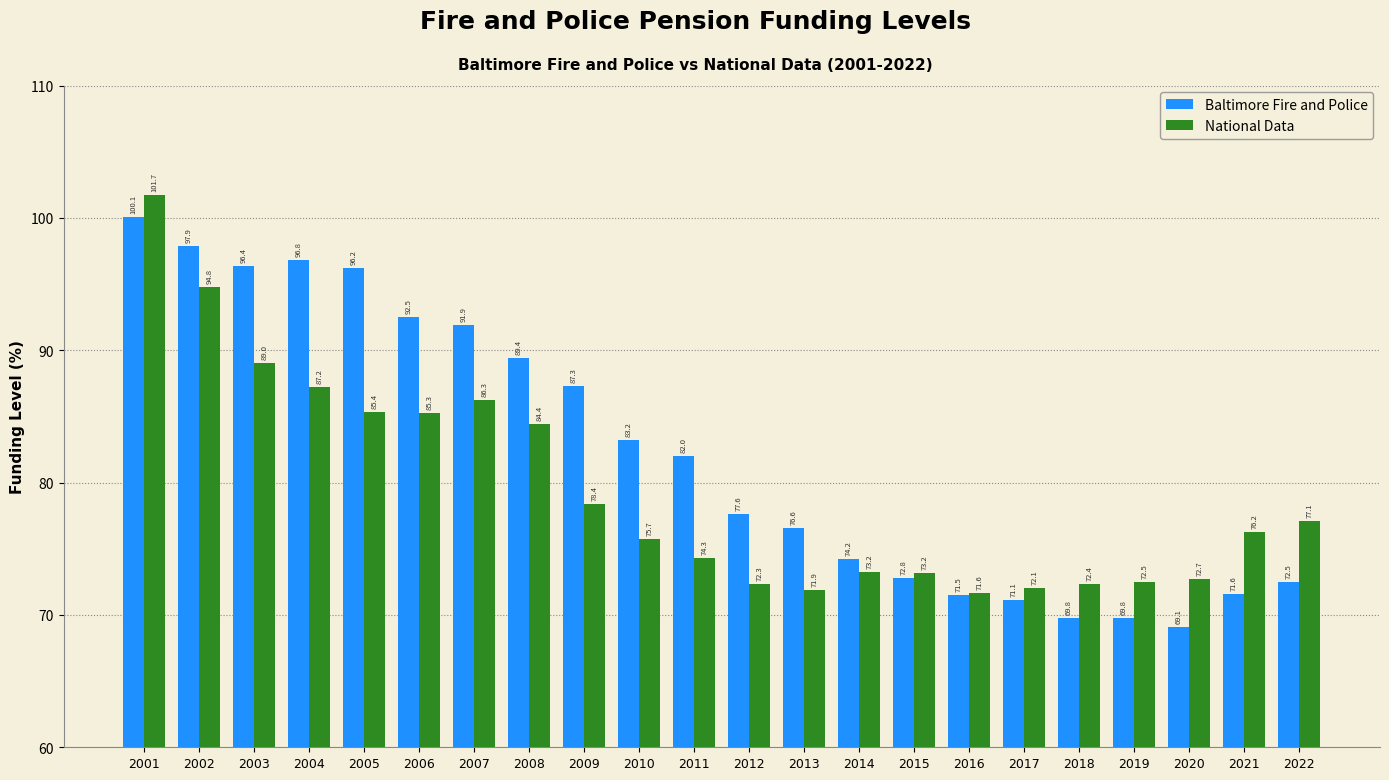

List the series in order of their peak value, lowest first.

Baltimore Fire and Police, National Data